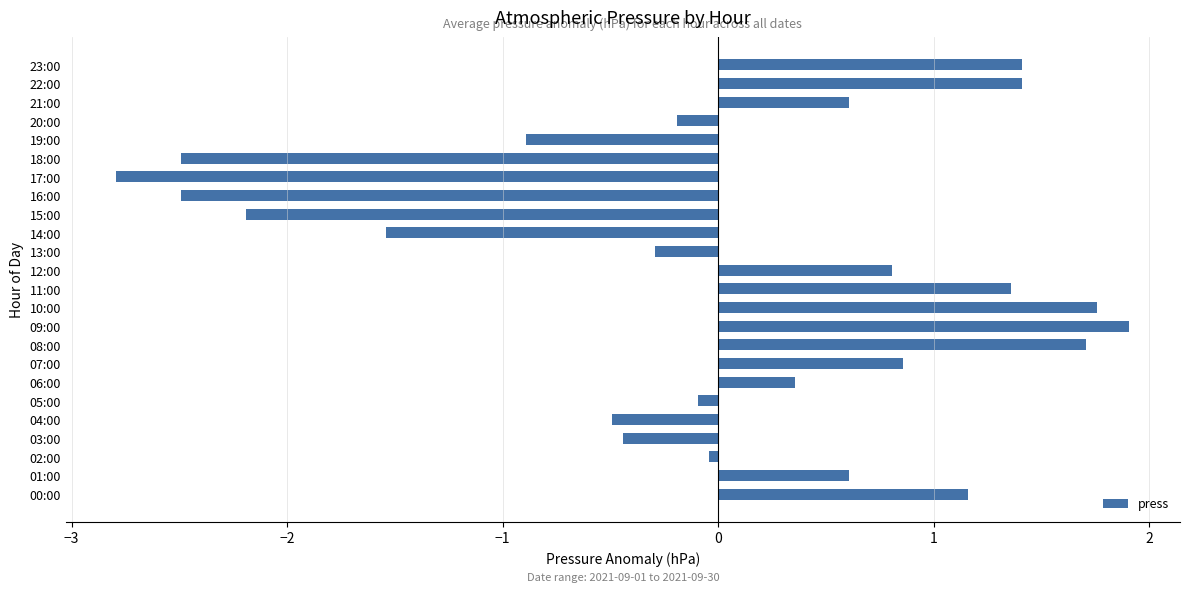

Which category has the lowest value across all series?

17:00